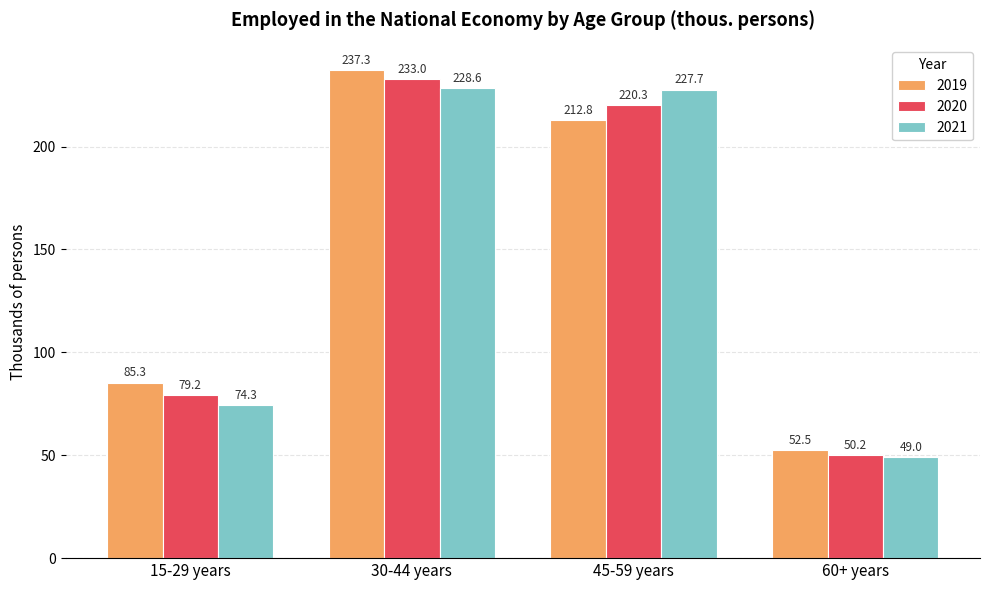

Which category has the highest value in the 2020 series?

30-44 years